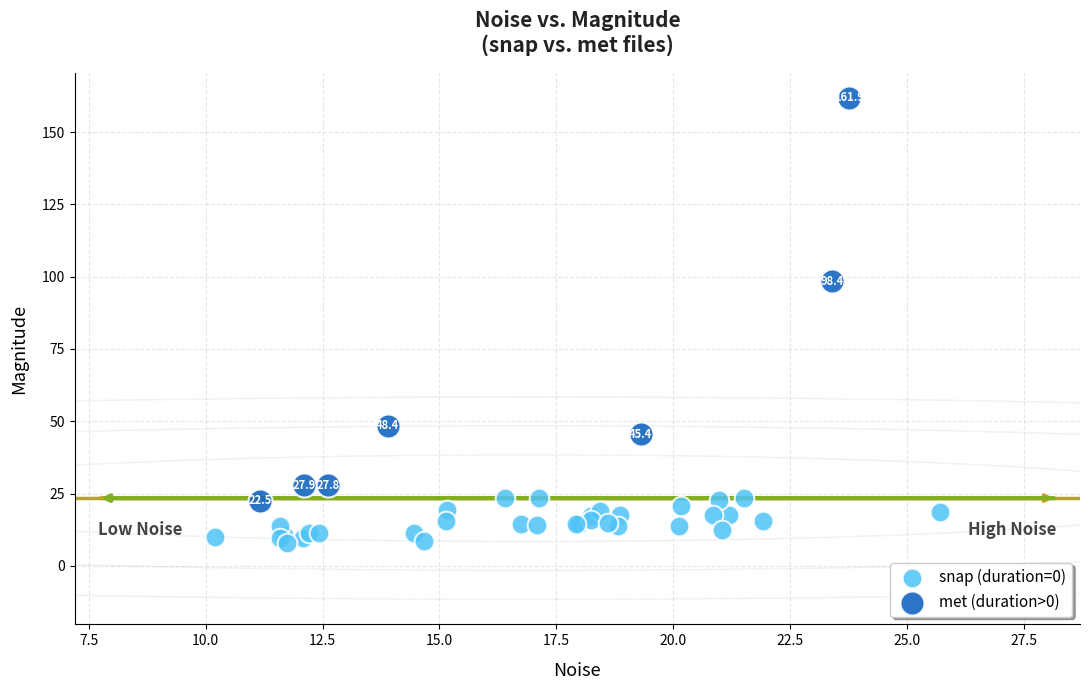

Which series reaches the maximum Y coordinate?

met (duration>0)